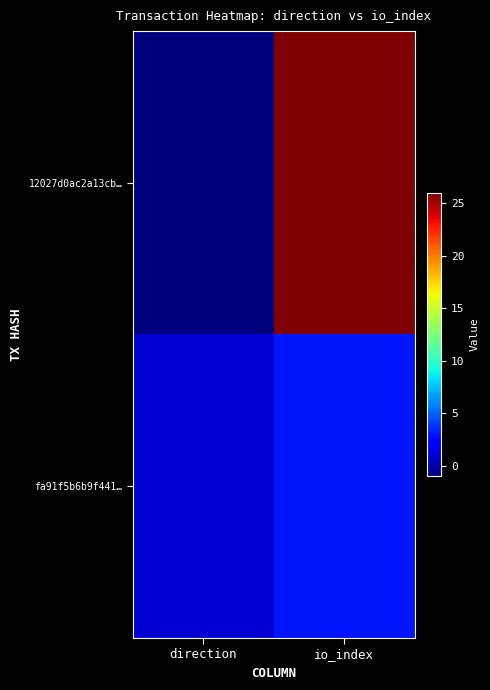

Between io_index and direction, which is larger?

io_index